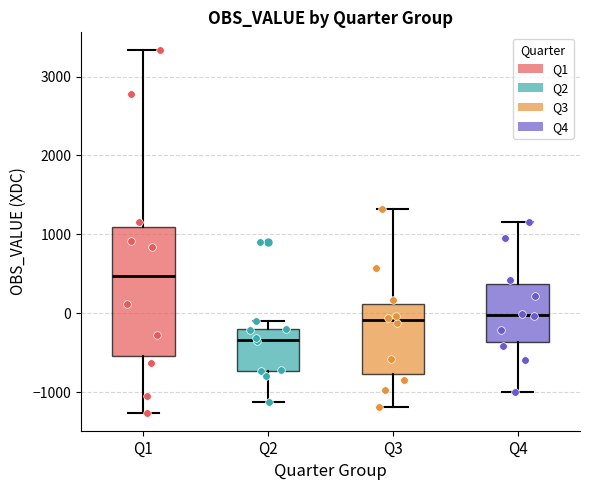

Where does the median line of the box for Q3 sit on the y-axis? The values are not printed on the chart, so give them approximately, as read against the axis.

-100